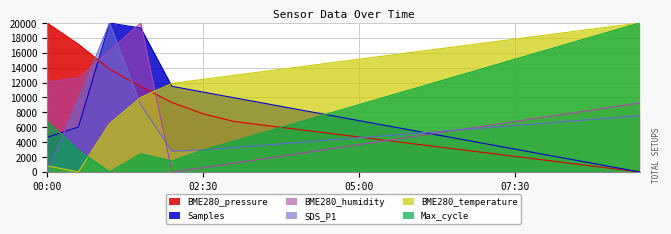

Reading right to left, transcribe all the data shown in this chart.

BME280_pressure: 0.0	520.6	1041.2	1561.8	2082.4	2602.9	3123.5	3644.1	4164.7	4685.3	5205.9	5726.5	6247.1	6767.7	7808.8	9332.1	11453.0	13812.3	17153.4	20000.0
Samples: 0.0	765.5	1531.0	2296.5	3062.0	3827.5	4592.9	5358.4	6123.9	6889.4	7654.9	8420.4	9185.9	9951.4	10716.9	11496.5	19321.8	20000.0	6026.0	4649.4
BME280_humidity: 9254.7	8633.5	8012.4	7391.3	6770.2	6149.1	5528.0	4906.8	4285.7	3664.6	3043.5	2422.4	1801.2	1180.1	559.0	0.0	20000.0	16273.3	12608.7	12111.8
SDS_P1: 7541.0	7213.1	6885.2	6557.4	6229.5	5901.6	5573.8	5245.9	4918.0	4590.2	4262.3	3934.4	3606.6	3278.7	2950.8	2786.9	9016.4	20000.0	9770.5	0.0
BME280_temperature: 20000.0	19459.5	18918.9	18378.4	17837.8	17297.3	16756.8	16216.2	15675.7	15135.1	14594.6	14054.1	13513.5	12973.0	12432.4	11891.9	10000.0	6486.5	0.0	810.8
Max_cycle: 20000.0	18780.5	17561.0	16341.5	15122.0	13902.4	12682.9	11463.4	10243.9	9024.4	7804.9	6585.4	5365.9	4146.3	2926.8	1463.4	2439.0	0.0	2926.8	6829.3